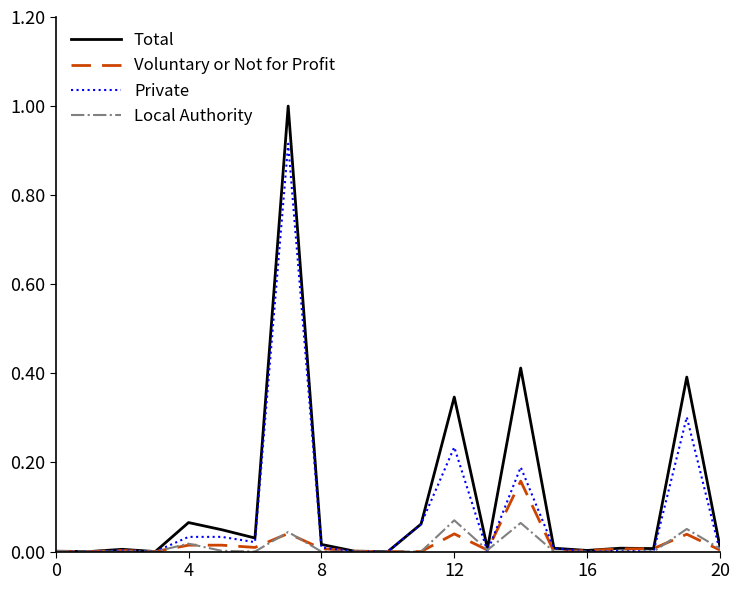

What is the maximum value shown in the chart?

1.0